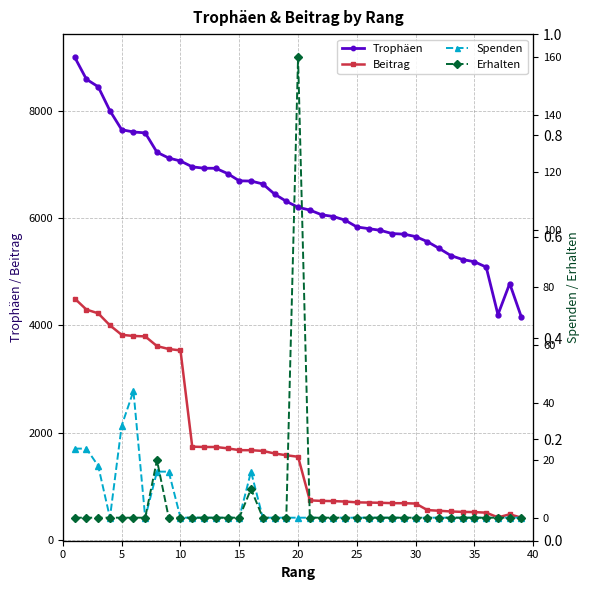

True or false: Spenden has a value of -14 at 15.

False